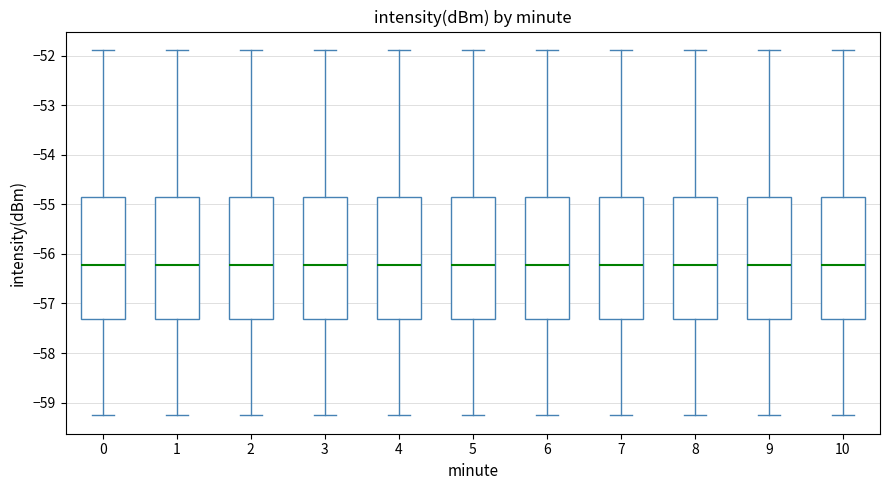

Reading left to right, read every box against the y-axis: the position of its median line, the range the box covers, and the ends of its whiskers. The values are not printed on the chart, so give them approximately, as read against the axis.

0: median -56.2, box -57.3 to -54.8, whiskers -59.3 to -51.9
1: median -56.2, box -57.3 to -54.8, whiskers -59.3 to -51.9
2: median -56.2, box -57.3 to -54.8, whiskers -59.3 to -51.9
3: median -56.2, box -57.3 to -54.8, whiskers -59.3 to -51.9
4: median -56.2, box -57.3 to -54.8, whiskers -59.3 to -51.9
5: median -56.2, box -57.3 to -54.8, whiskers -59.3 to -51.9
6: median -56.2, box -57.3 to -54.8, whiskers -59.3 to -51.9
7: median -56.2, box -57.3 to -54.8, whiskers -59.3 to -51.9
8: median -56.2, box -57.3 to -54.8, whiskers -59.3 to -51.9
9: median -56.2, box -57.3 to -54.8, whiskers -59.3 to -51.9
10: median -56.2, box -57.3 to -54.8, whiskers -59.3 to -51.9